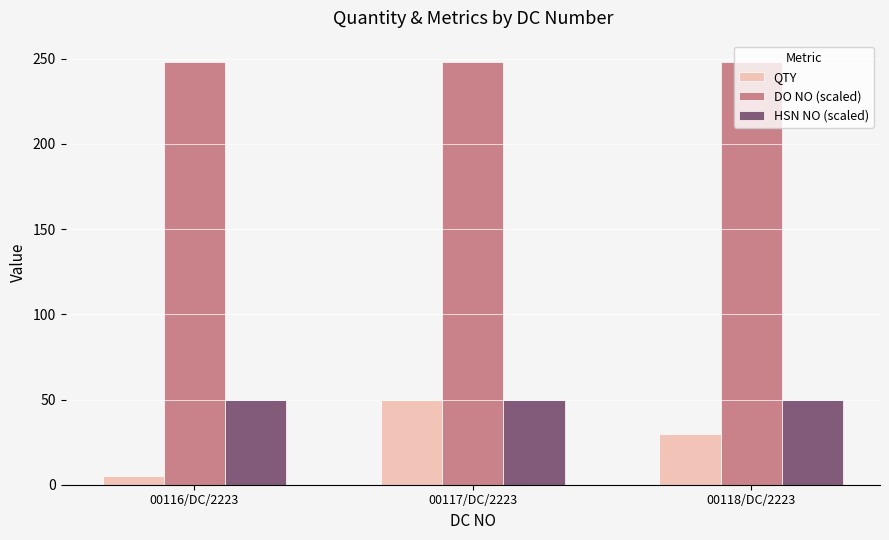

The QTY series shows 34.9 at 00117/DC/2223. True or false?

False